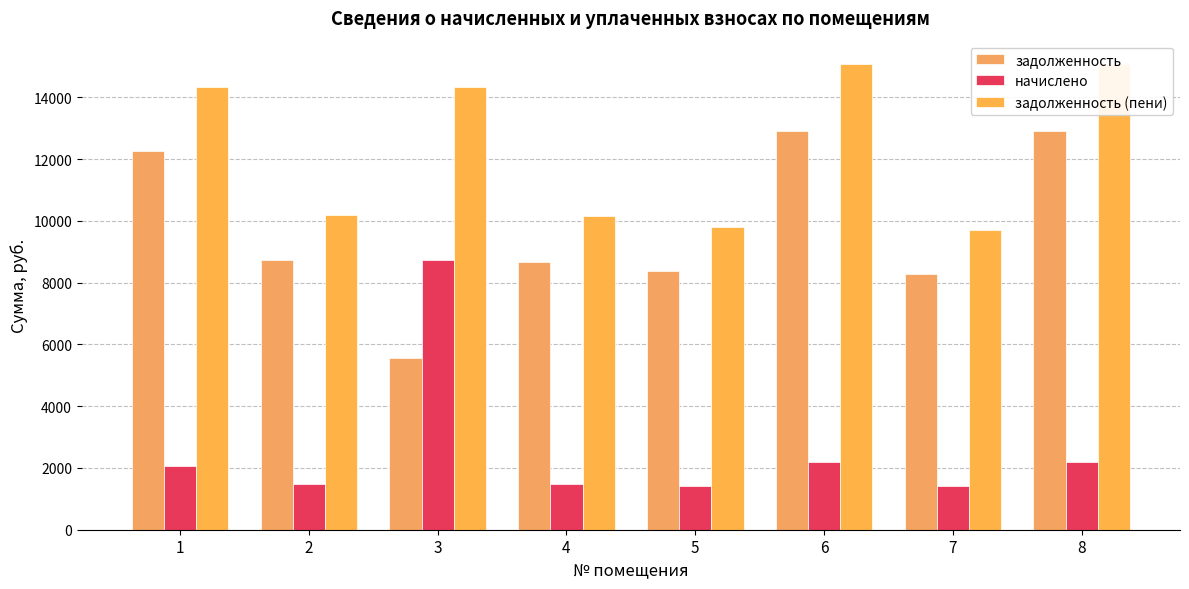

Reading right to left, list all the values displayed in this chart.

задолженность: 8=12902.4	7=8294.4	6=12902.4	5=8390.4	4=8678.4	3=5572.8	2=8716.8	1=12268.8
начислено: 8=2177.3	7=1399.7	6=2177.3	5=1415.9	4=1464.5	3=8746.2	2=1471.0	1=2070.4
задолженность (пени): 8=15079.7	7=9694.1	6=15079.7	5=9806.3	4=10142.9	3=14319.0	2=10187.8	1=14339.2